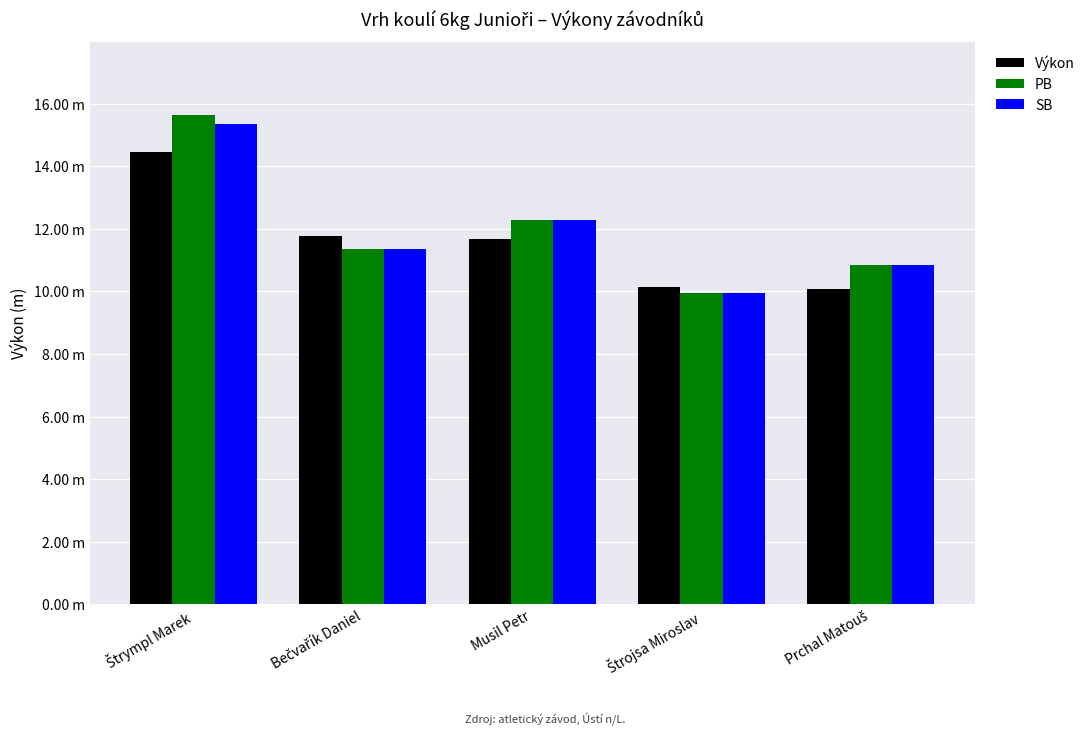

Does the chart contain any negative values?

No